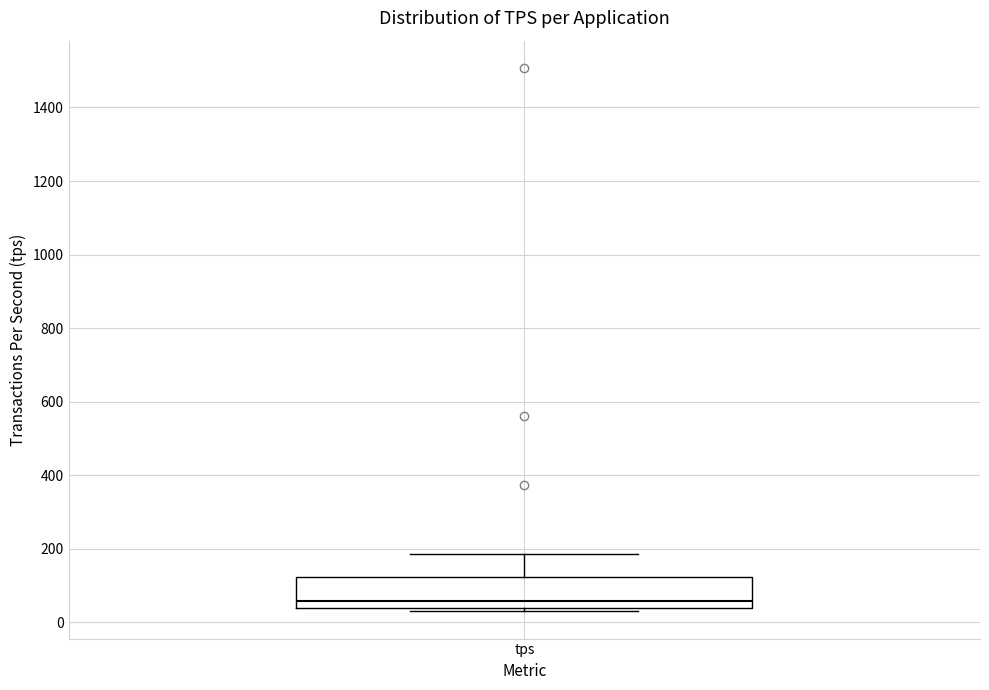

Transcribe this box plot: give where the median line is, the range the box spans, and where the two whiskers end, as read against the y-axis. The values are not printed on the chart, so give them approximately, as read against the axis.

median 60, box 40 to 120, whiskers 20 to 180